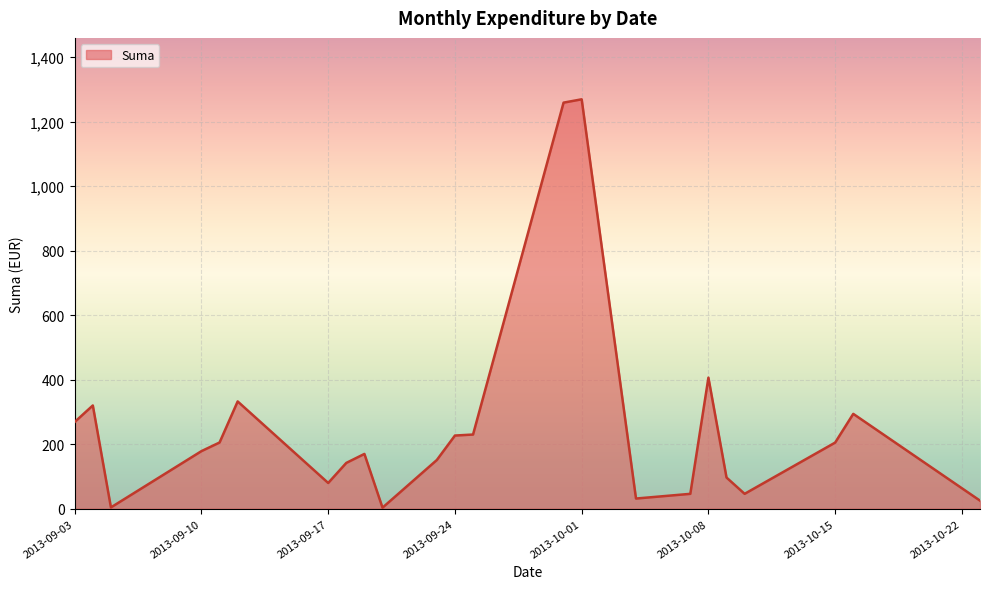

What is the maximum value shown in the chart?

1269.4